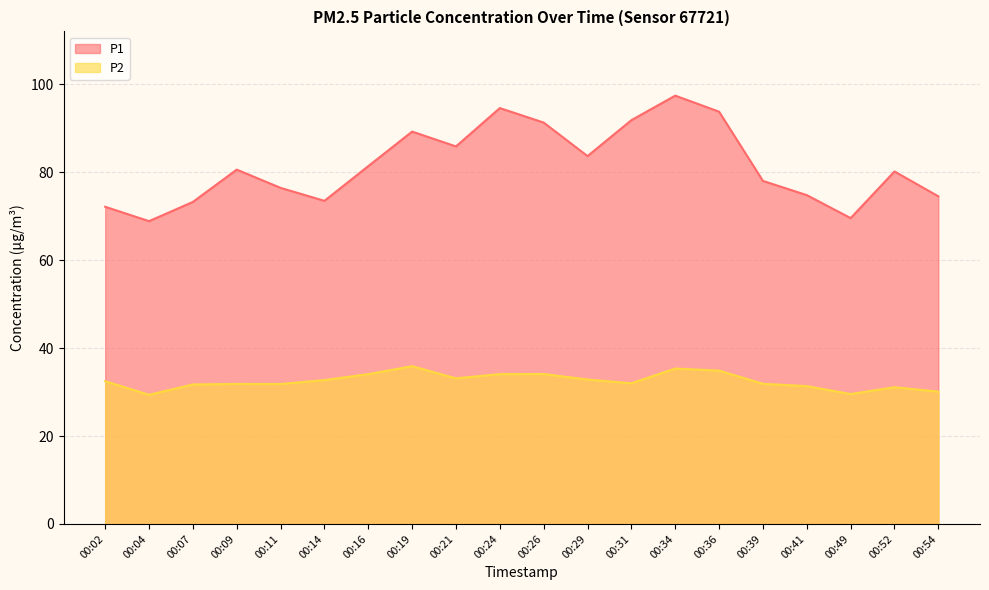

At which label is P1 closest to 83?

00:29